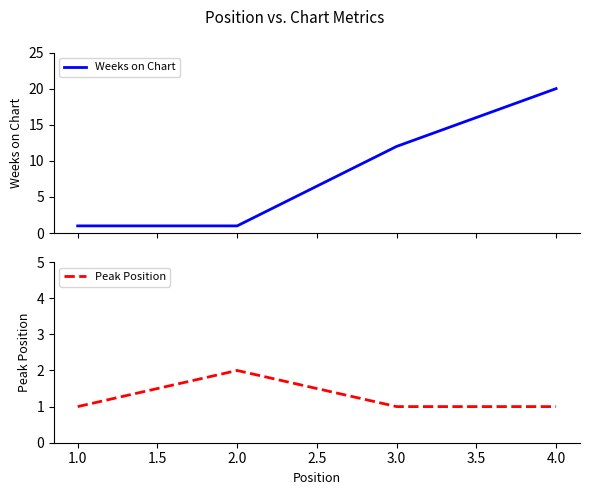

Count the number of categories in the chart.

4